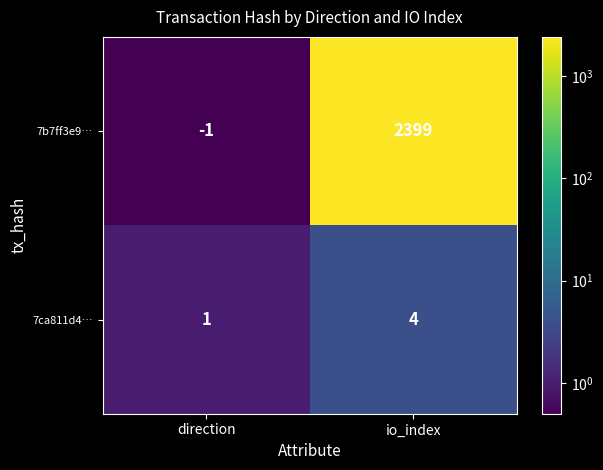

The value of 7ca811d4… at direction is 2. True or false?

False